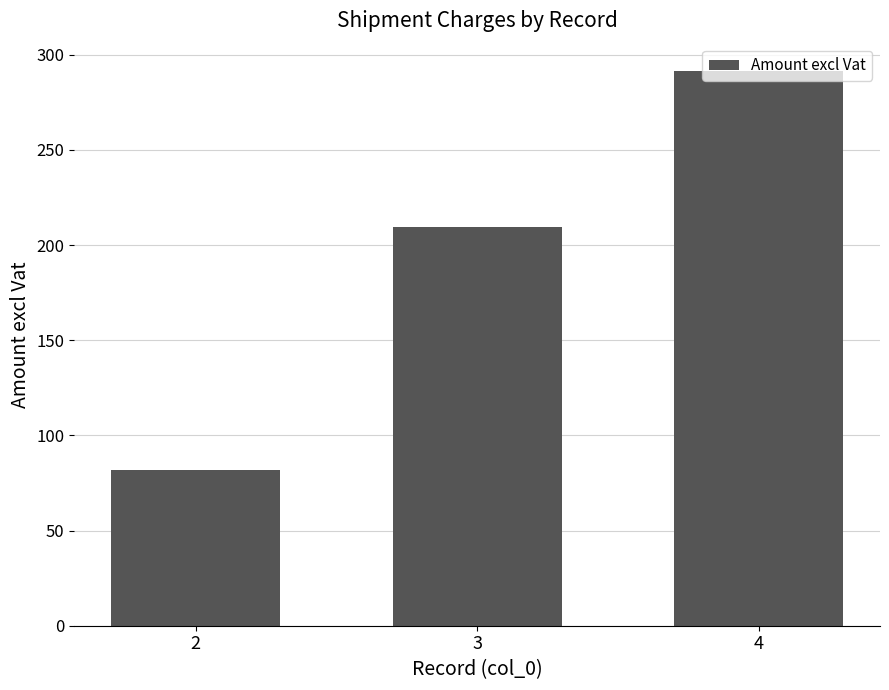

Which category has the lowest value across all series?

2